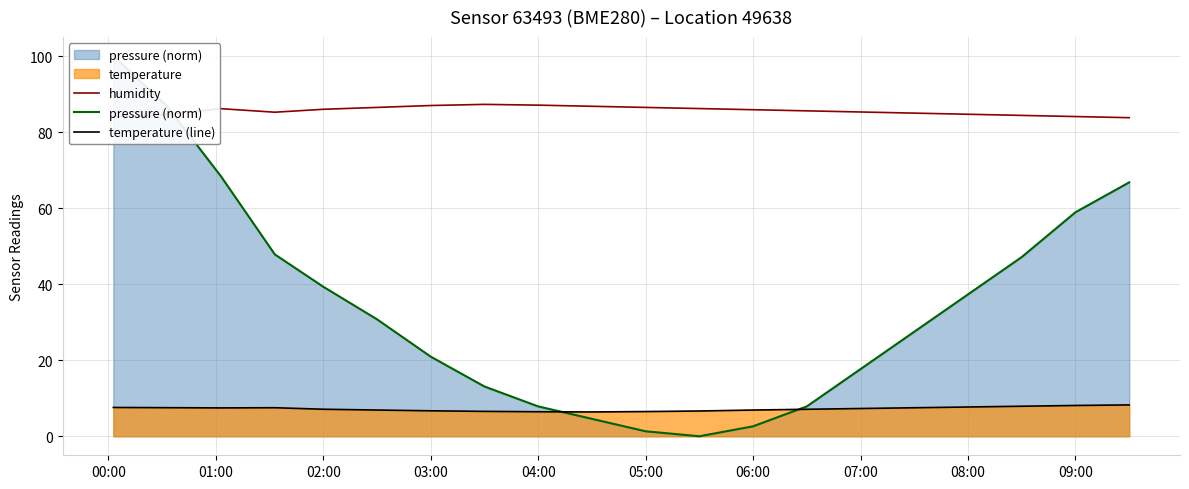

At how many categories does at least one series exceed 27?

20